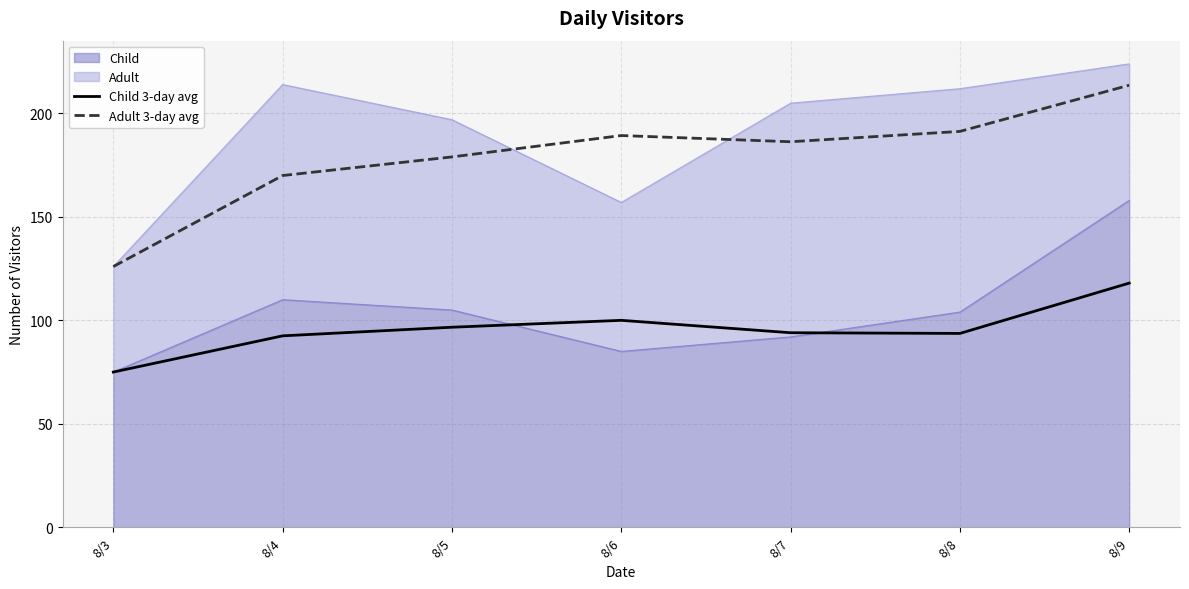

The value of Child 3-day avg at 8/8 is 93.7. True or false?

True